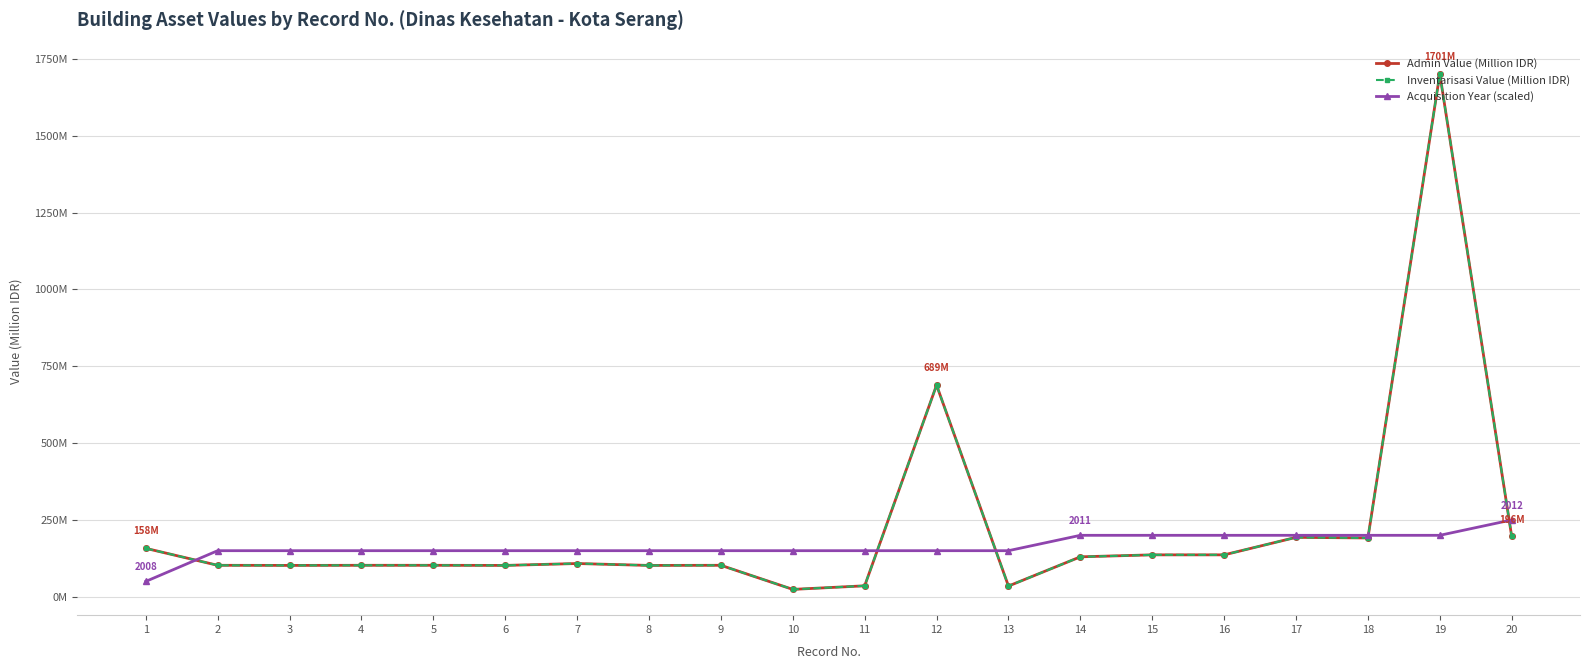

After their last crossing, which series has the higher values: Inventarisasi Value (Million IDR) or Acquisition Year (scaled)?

Acquisition Year (scaled)